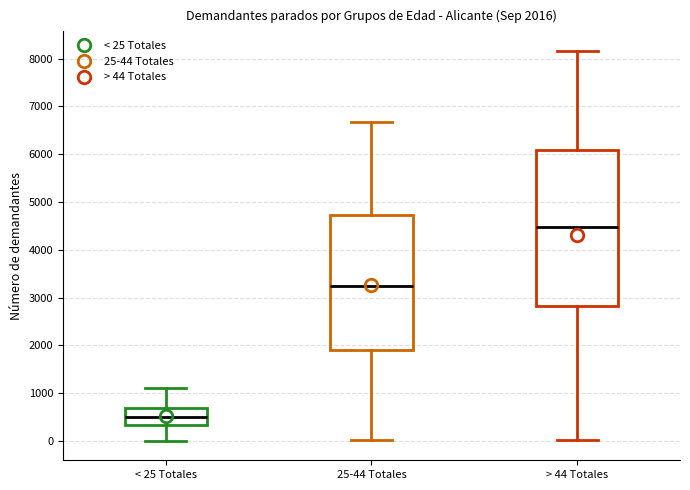

Which box is the tallest, from its lower edge to its upper edge?

> 44 Totales